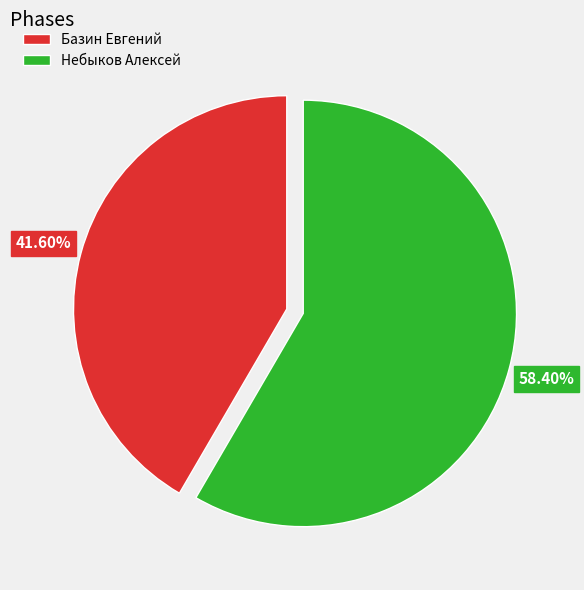

What is the smallest slice in the pie chart?

Базин Евгений